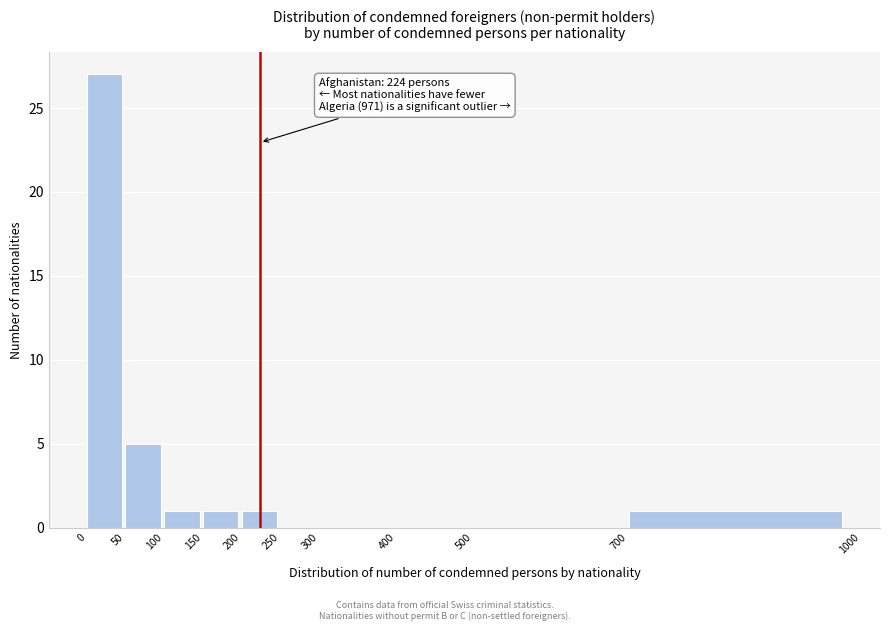

Which range on the x-axis has the tallest bar?

0 to 50